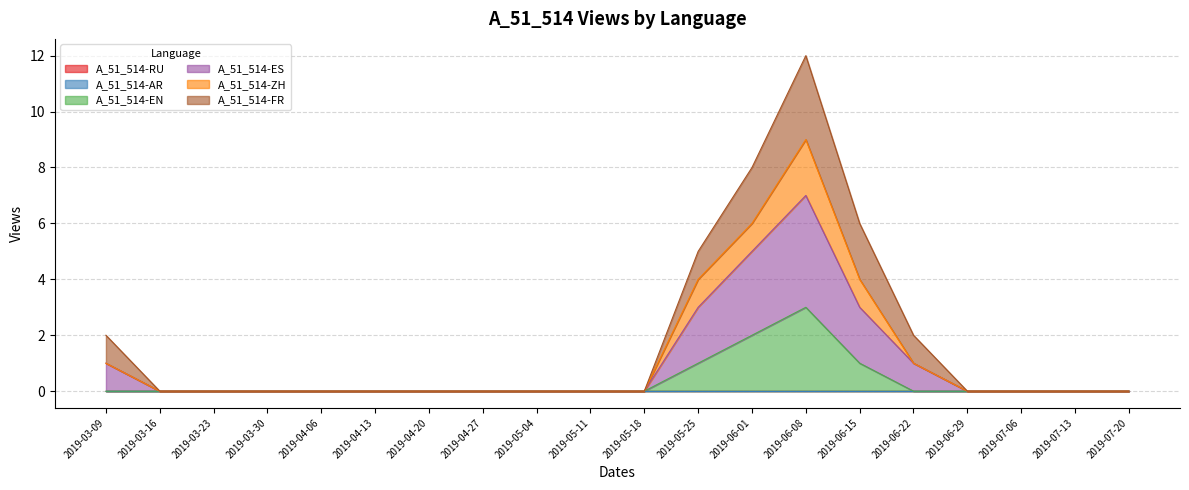

Rank the categories by A_51_514-ES value from highest to lowest.

2019-06-08, 2019-06-01, 2019-06-15, 2019-05-25, 2019-03-09, 2019-06-22, 2019-03-16, 2019-03-23, 2019-03-30, 2019-04-06, 2019-04-13, 2019-04-20, 2019-04-27, 2019-05-04, 2019-05-11, 2019-05-18, 2019-06-29, 2019-07-06, 2019-07-13, 2019-07-20